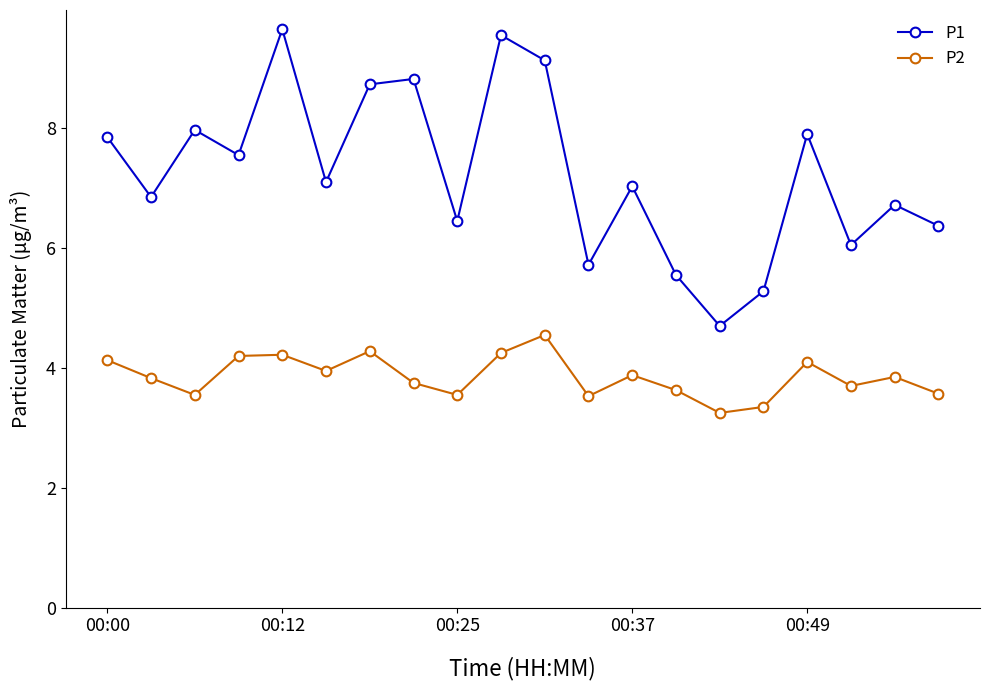

Rank the series by their maximum value, from lowest to highest.

P2, P1